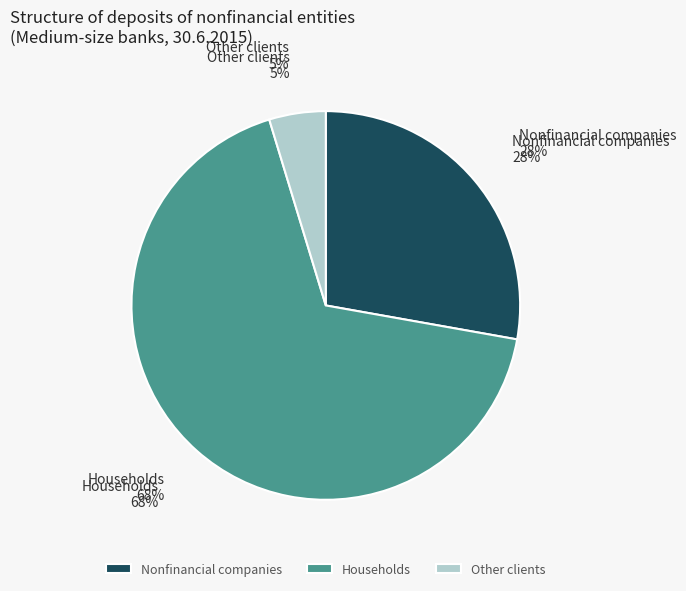

Count the number of slices in the pie.

3